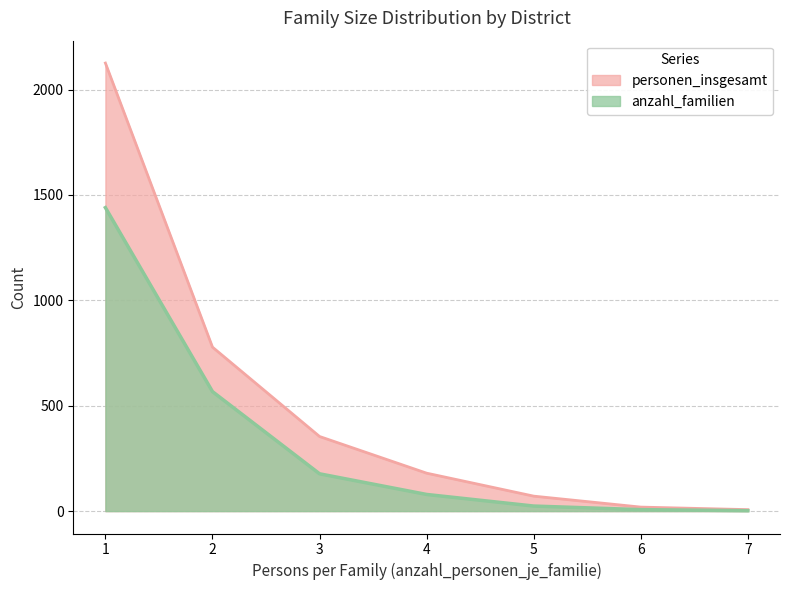

At which category is the sum across all series the highest?

1